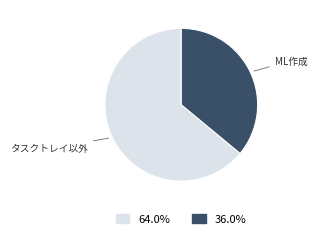

Is there a majority slice in this chart?

Yes